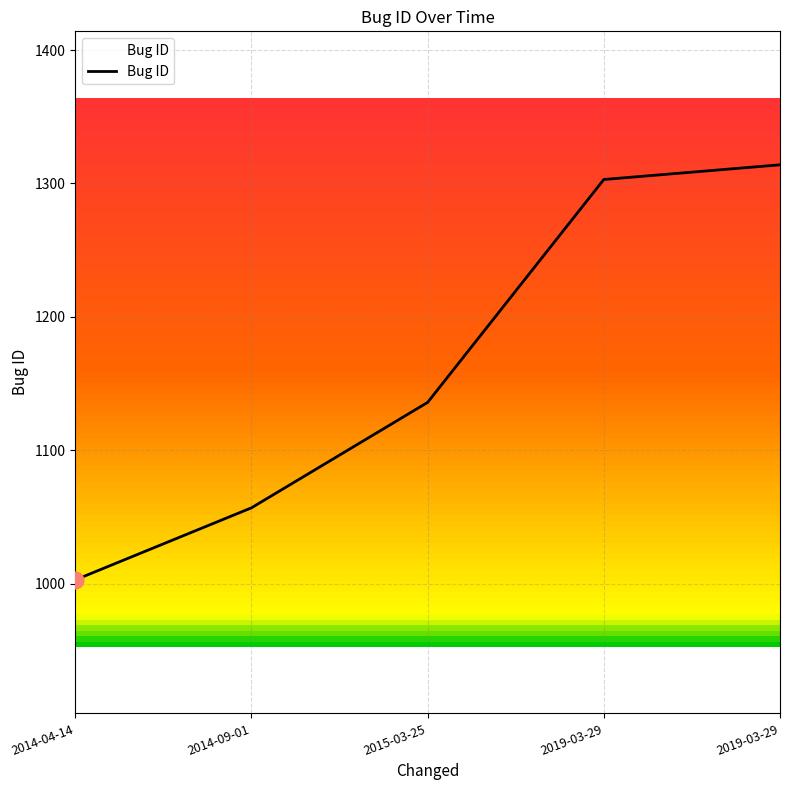

Reading left to right, list all the values displayed in this chart.

2014-04-14=1003	2014-09-01=1057	2015-03-25=1136	2019-03-29=1303	2019-03-29=1314